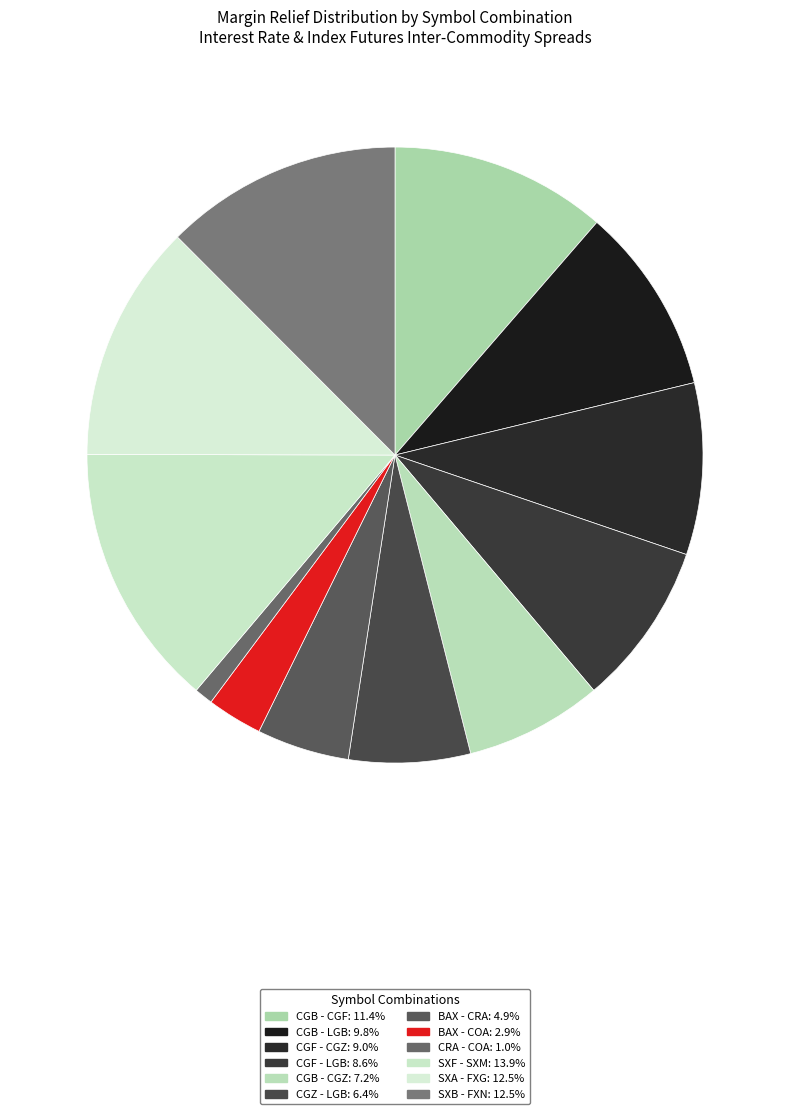

How many segments does this pie chart have?

12